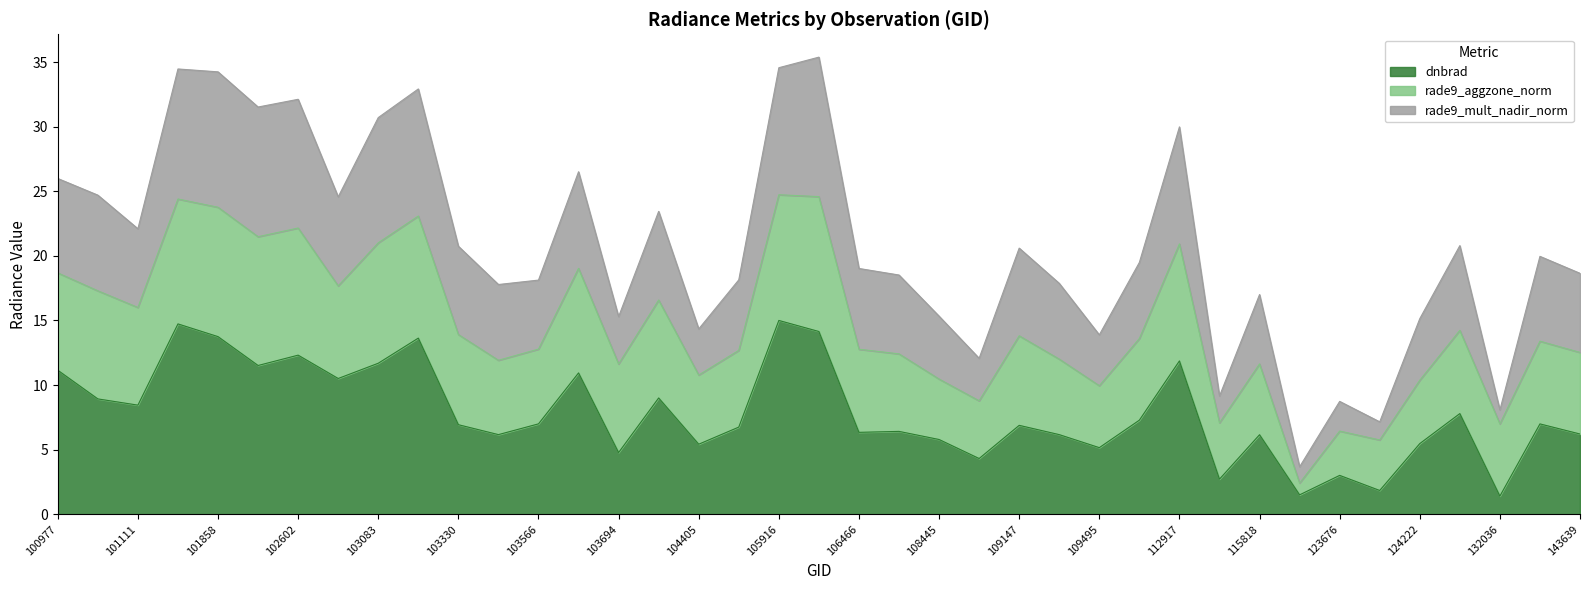

Does the chart display data point markers on the line(s)?

No